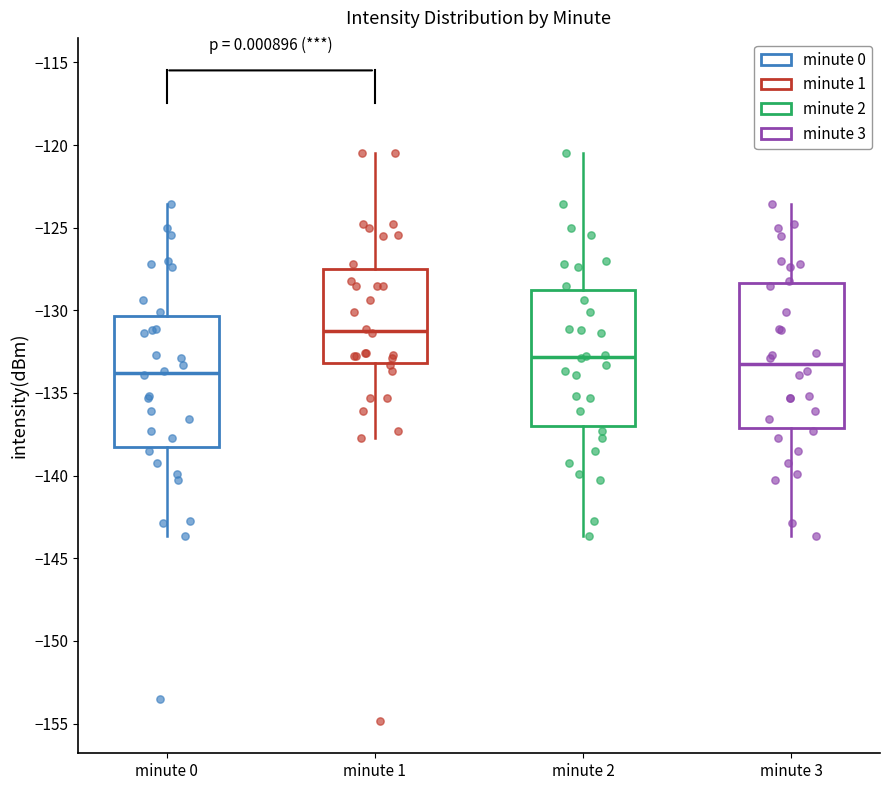

Reading left to right, transcribe this box plot: for each box, give where its median line is, the range the box spans, and where its two whiskers end, as read against the y-axis. The values are not printed on the chart, so give them approximately, as read against the axis.

minute 0: median -134.0, box -138.5 to -130.5, whiskers -143.5 to -123.5
minute 1: median -131.5, box -133.0 to -127.5, whiskers -137.5 to -120.5
minute 2: median -133.0, box -137.0 to -128.5, whiskers -143.5 to -120.5
minute 3: median -133.5, box -137.0 to -128.5, whiskers -143.5 to -123.5